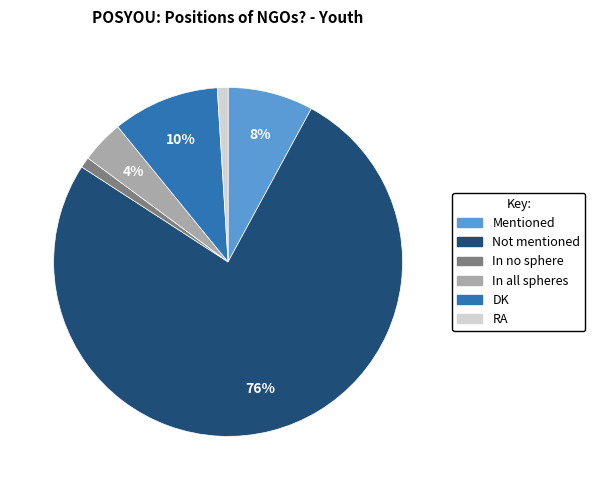

Is there any slice that represents more than half of the pie?

Yes